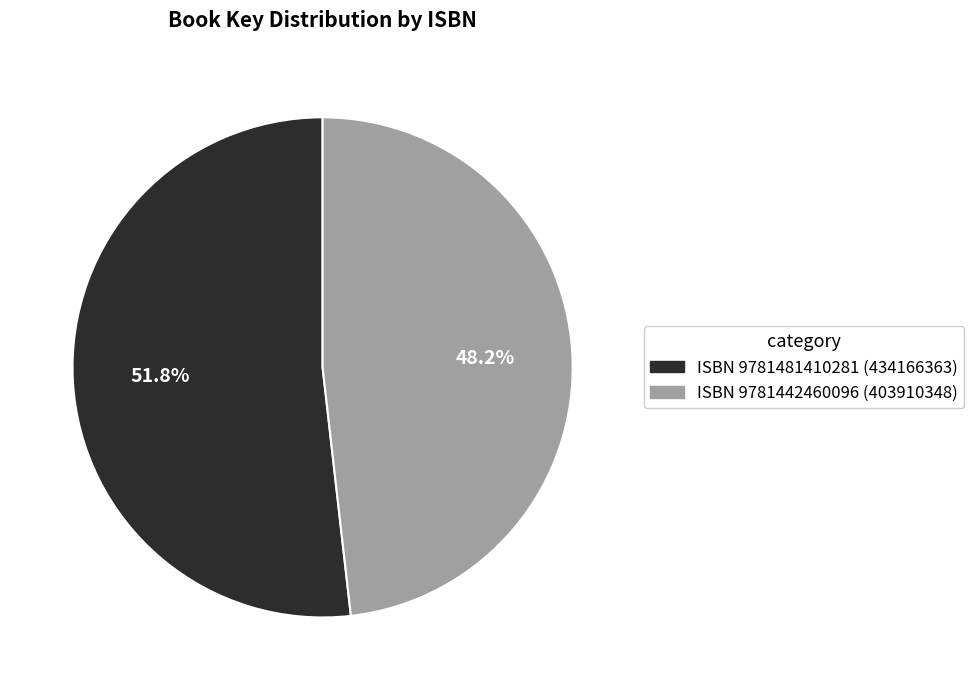

Which category has the biggest portion of the pie?

ISBN 9781481410281 (434166363)